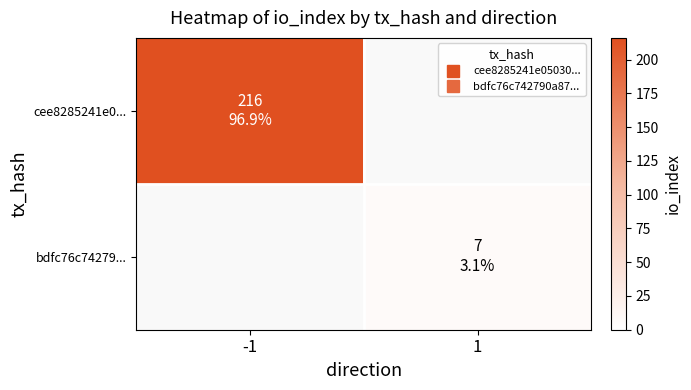

At how many categories does at least one series exceed 67?

1